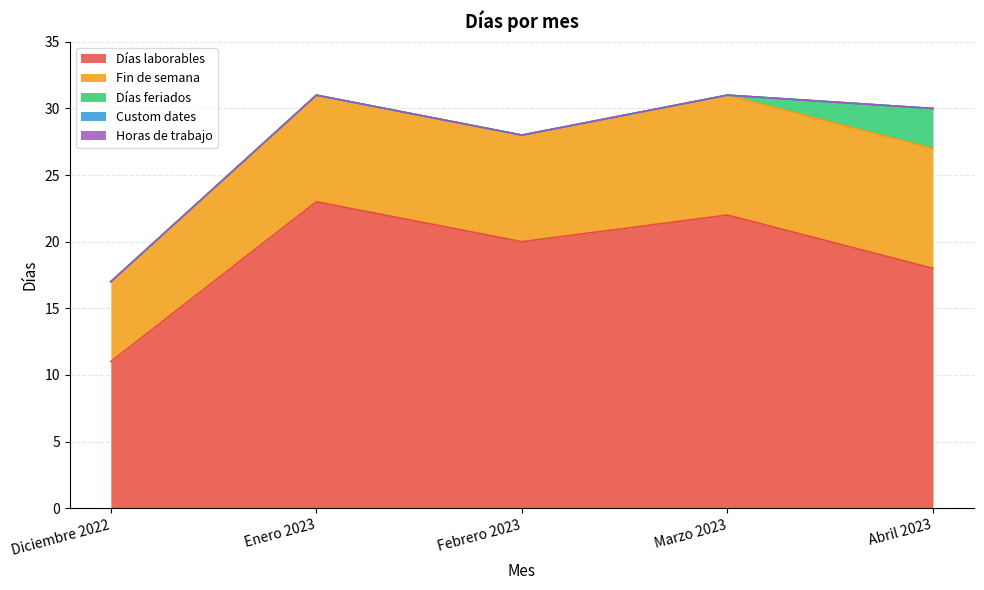

The value of Días laborables at Enero 2023 is 9. True or false?

False